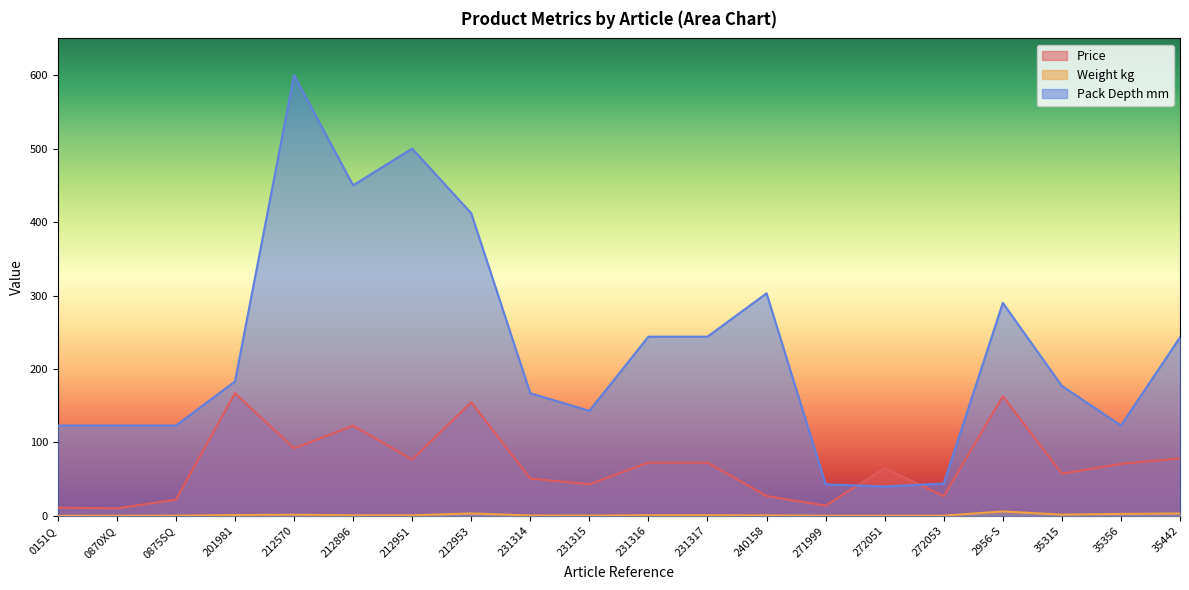

Which series changed the most between 212896 and 212953?

Pack Depth mm